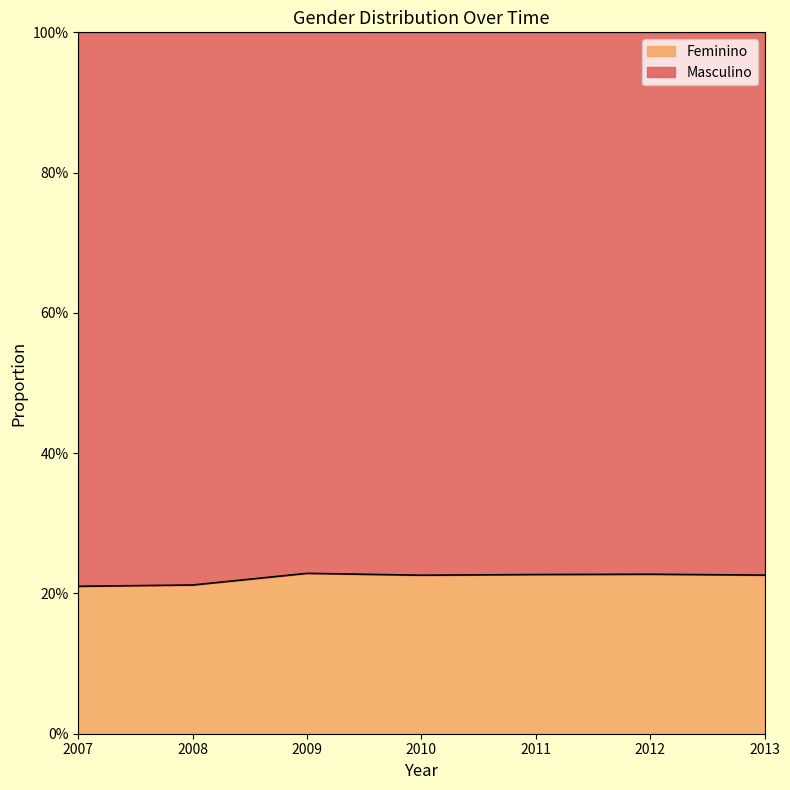

How many lines are shown in the chart?

1